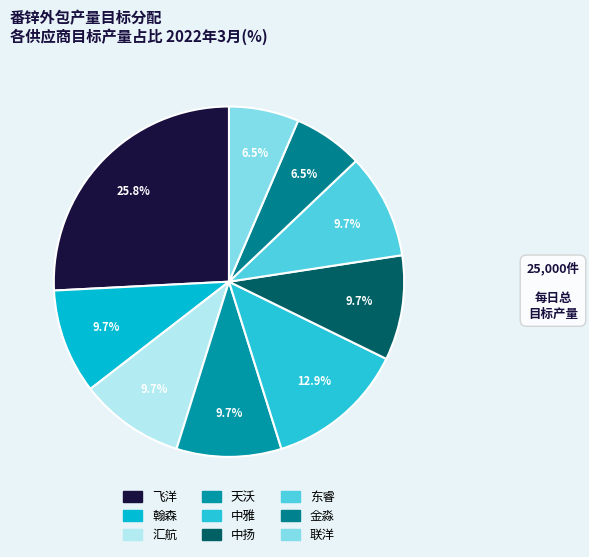

Rank the categories by value from highest to lowest.

飞洋, 中雅, 翰森, 汇航, 天沃, 中扬, 东睿, 金淼, 联洋